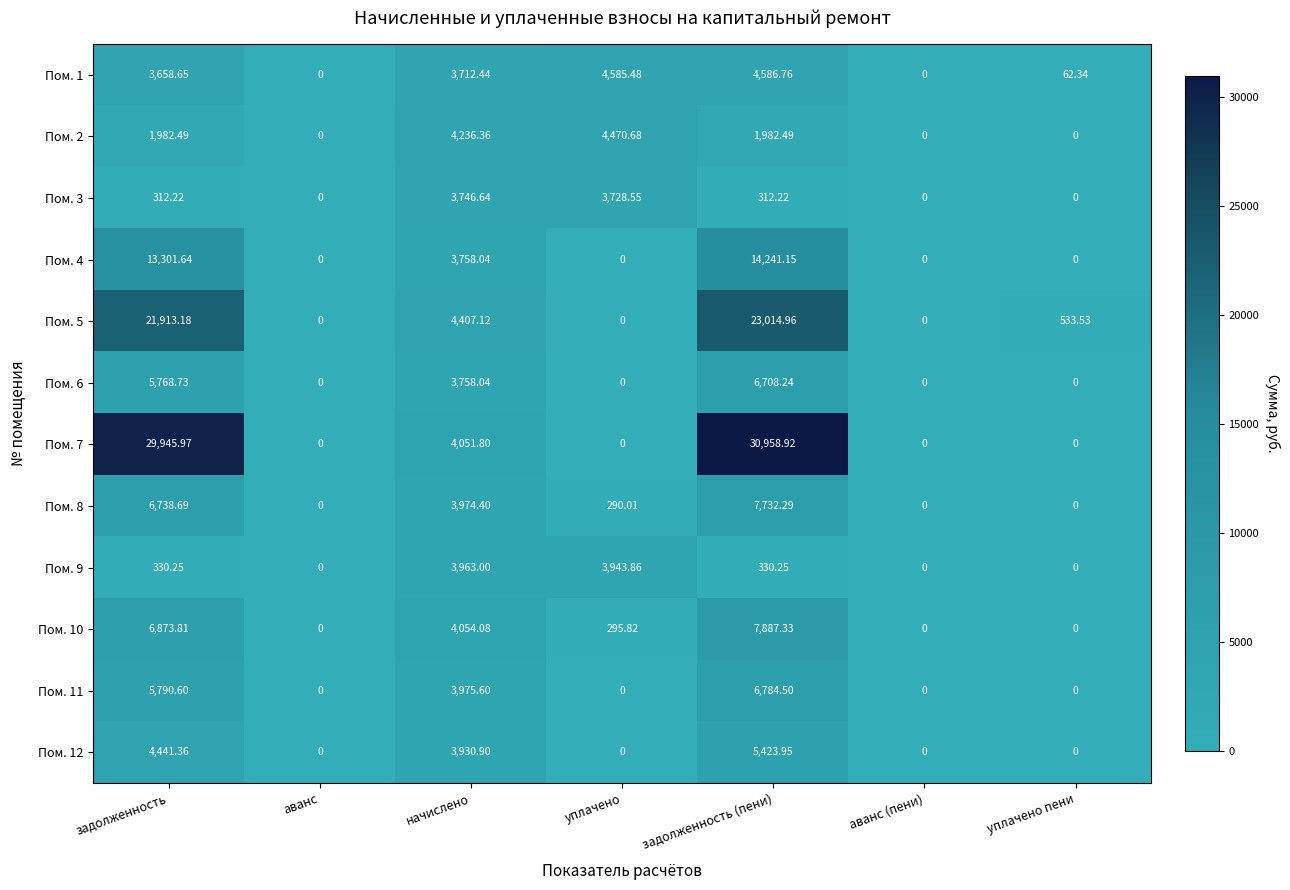

At which category is the sum across all series the highest?

задолженность (пени)